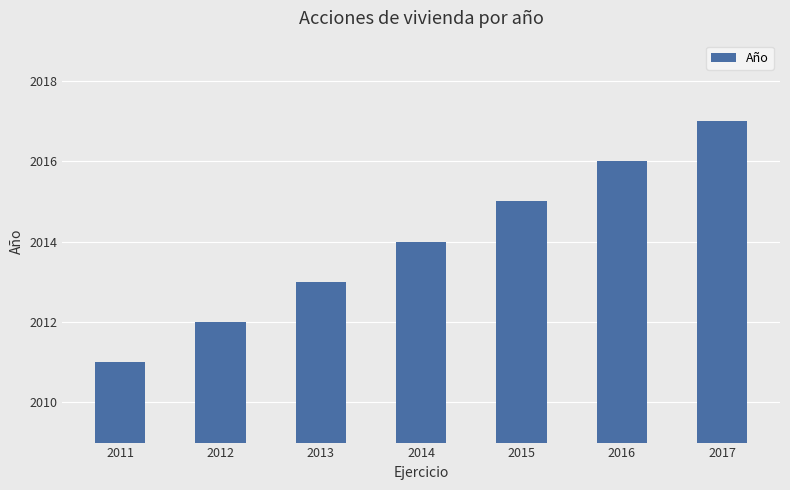

Reading left to right, what are all the values shown in this chart?

2011	2012	2013	2014	2015	2016	2017